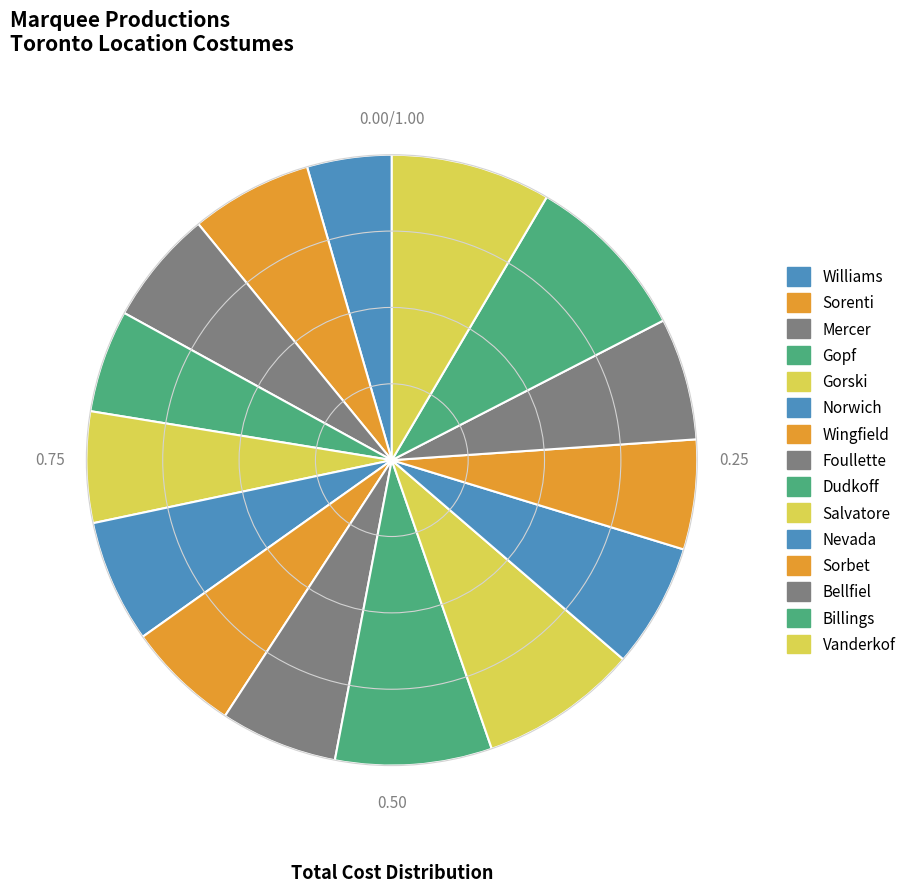

How many slices are in this pie chart?

15